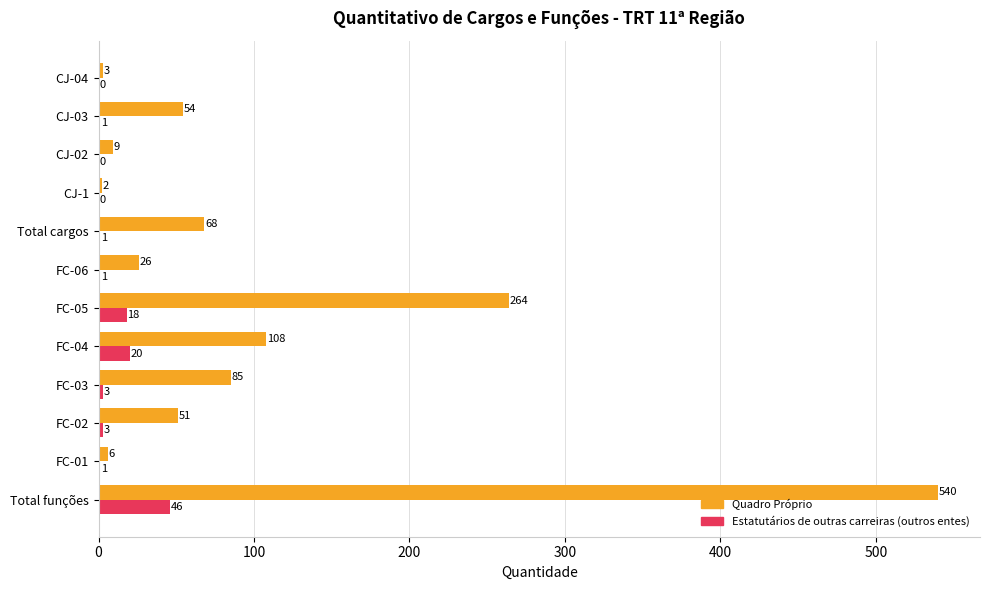

At which label is Estatutários de outras carreiras (outros entes) closest to 23?

FC-04